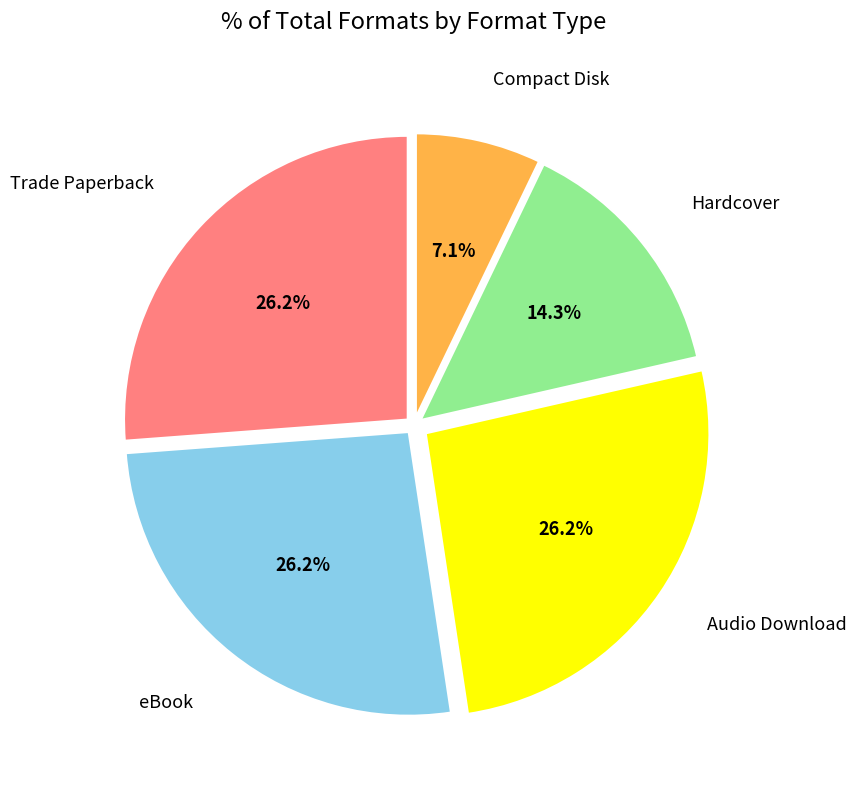

Count the number of slices in the pie.

5